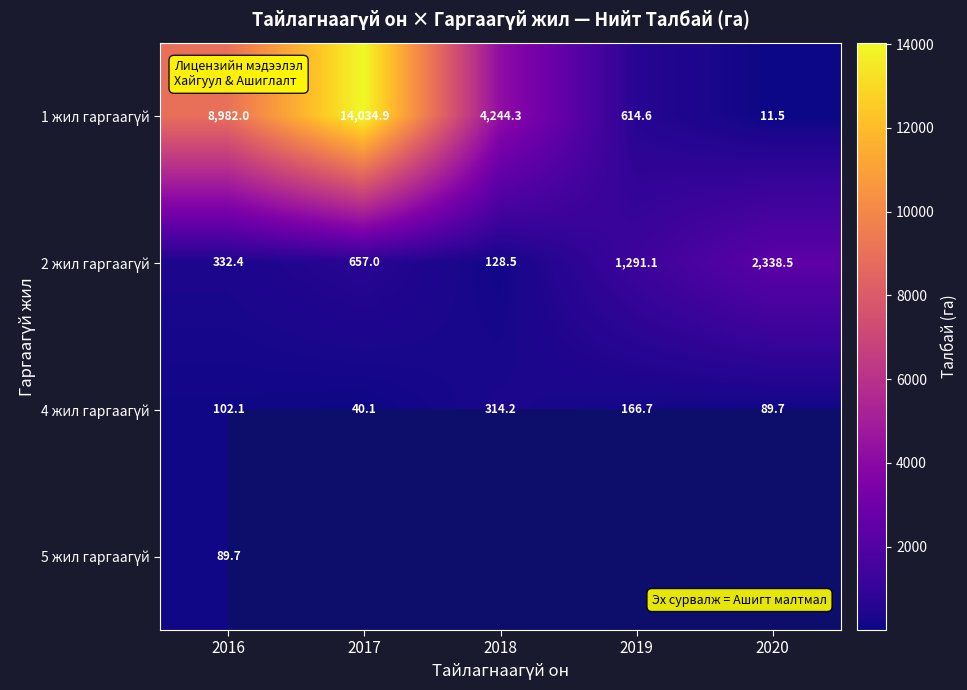

Is it true that 4 жил гаргаагүй equals 106.0 at 2019?

False